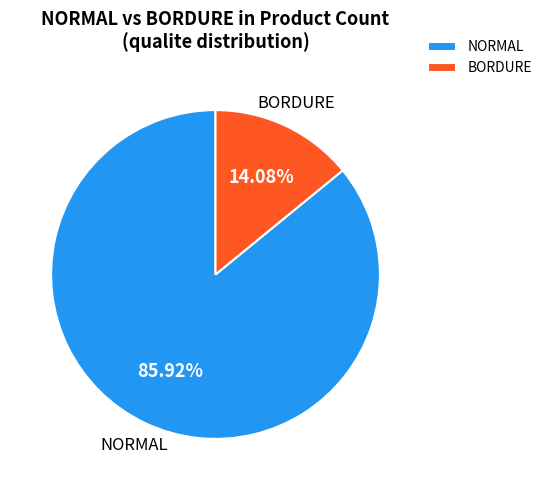

Which slice is the largest?

NORMAL